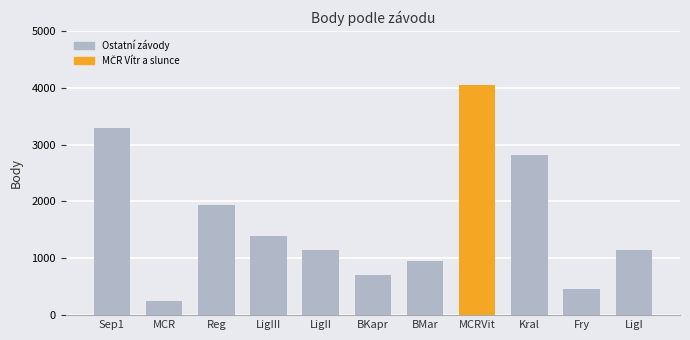

True or false: the data shows 150 at BKapr.

False